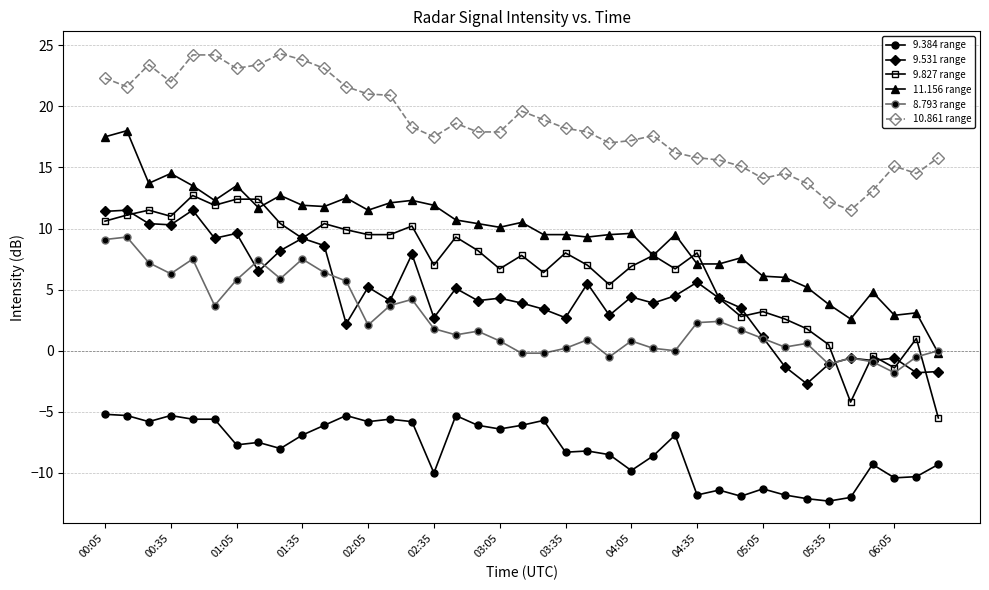

Which series has the largest total across all categories?

10.861 range